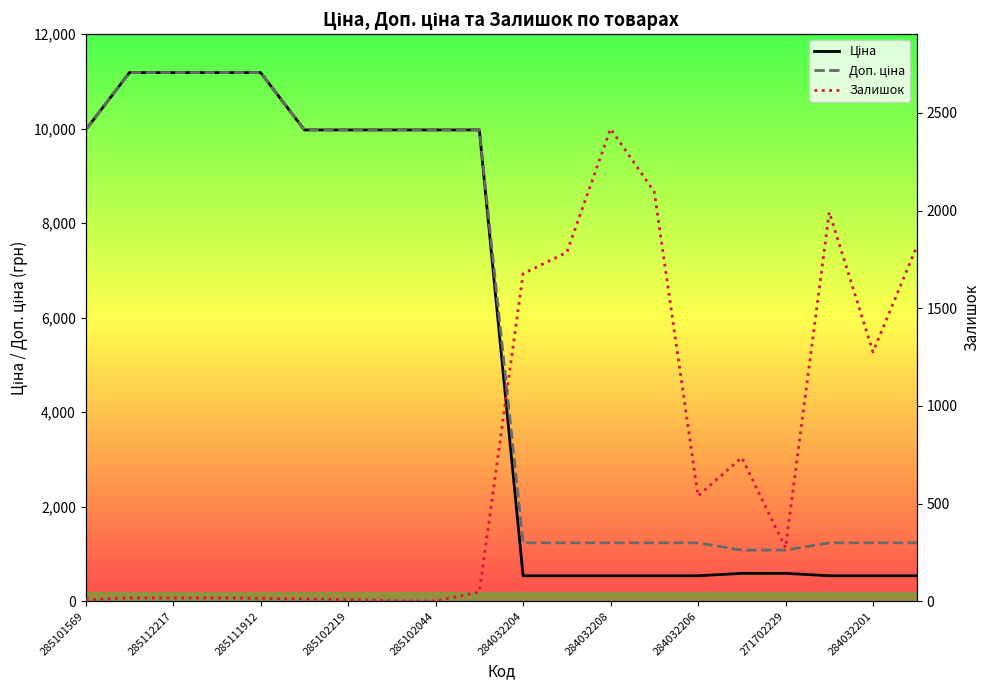

How many values in the Доп. ціна series exceed 9974?

10